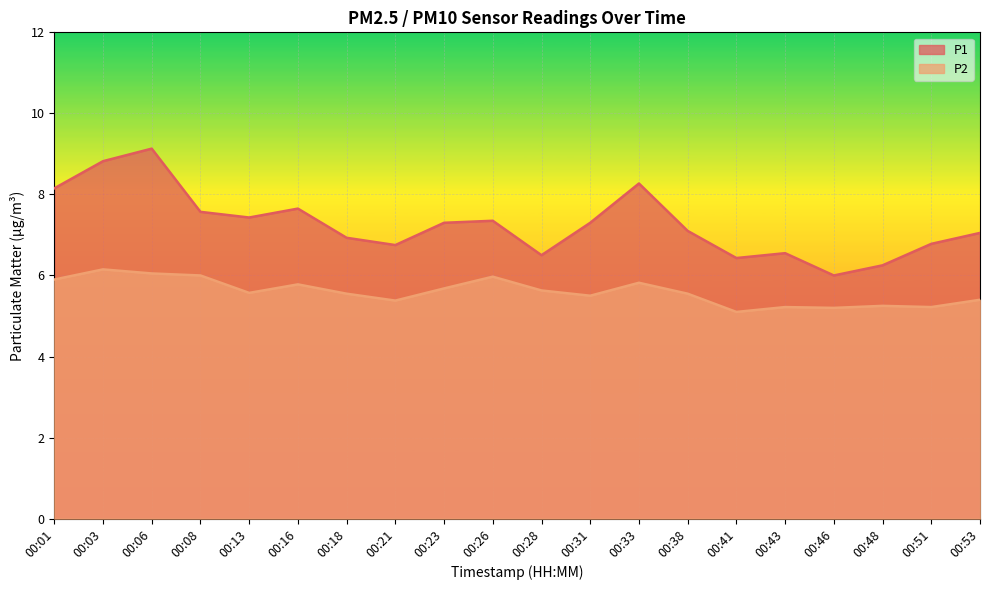

Is the value of P2 at 00:23 greater than the value of P1 at 00:41?

No